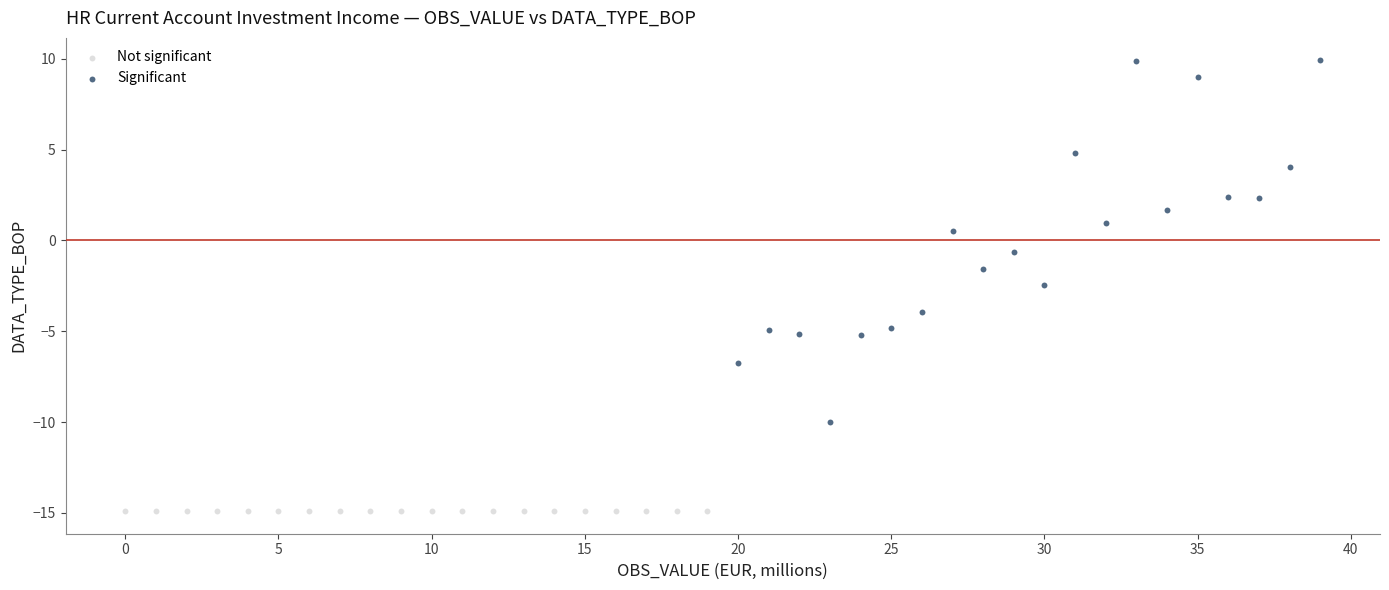

What are all the series names shown in the legend?

Not significant, Significant